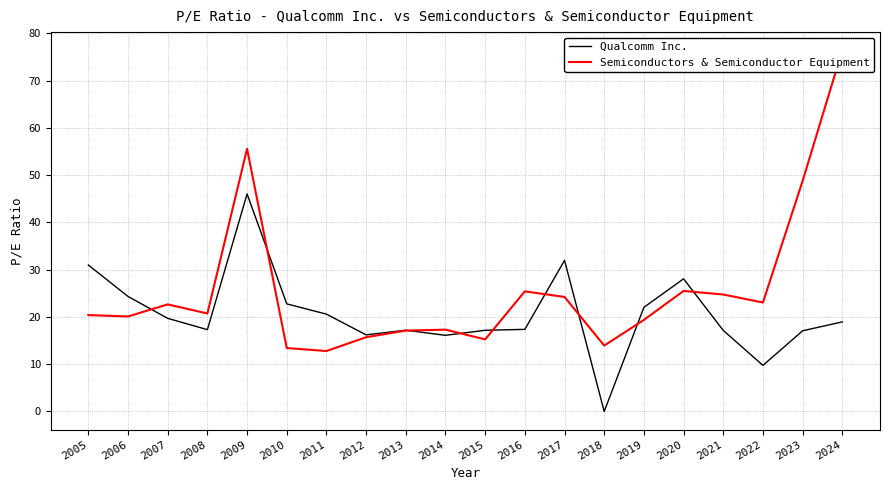

How many values in Qualcomm Inc. are above zero?

19